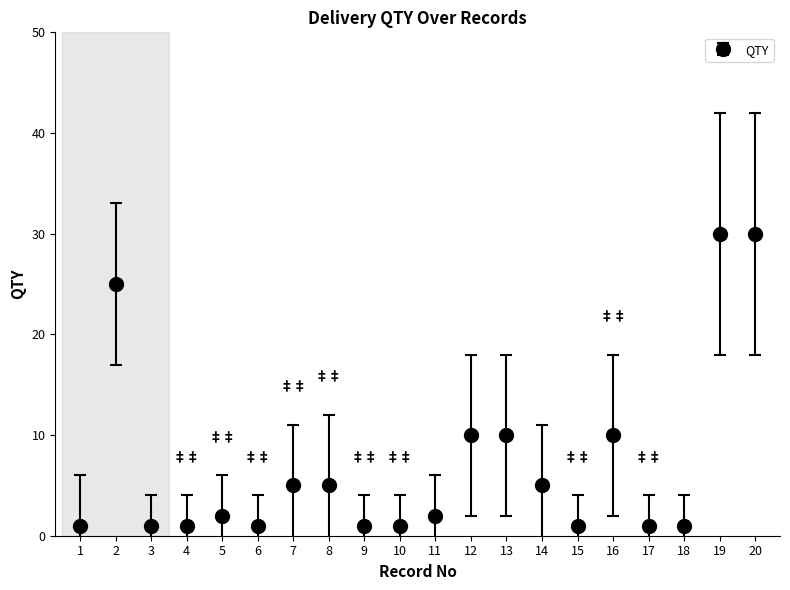

What is the difference between the maximum and second lowest values?

29